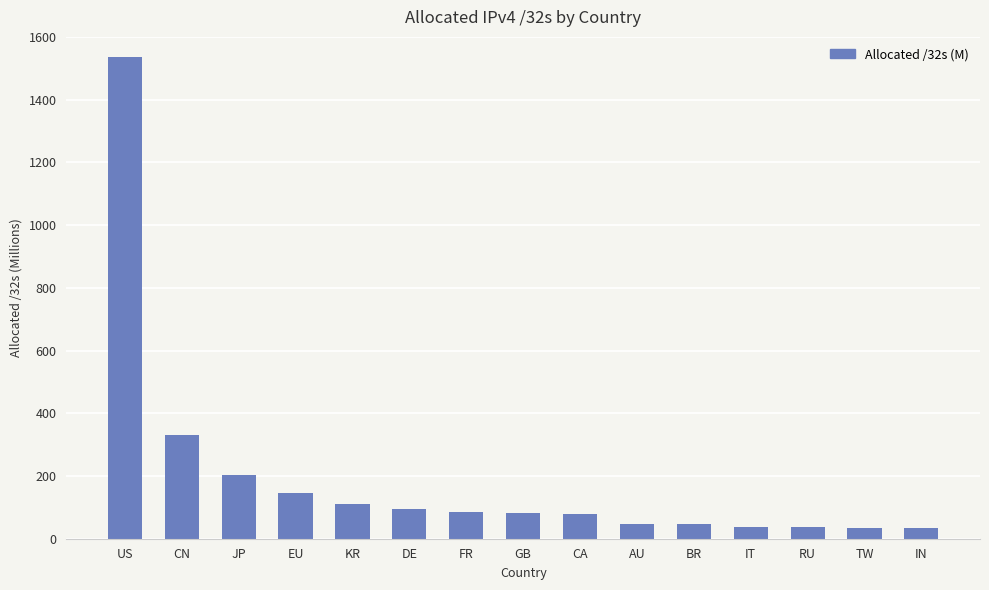

What is the label of the 12th bar from the right?

EU